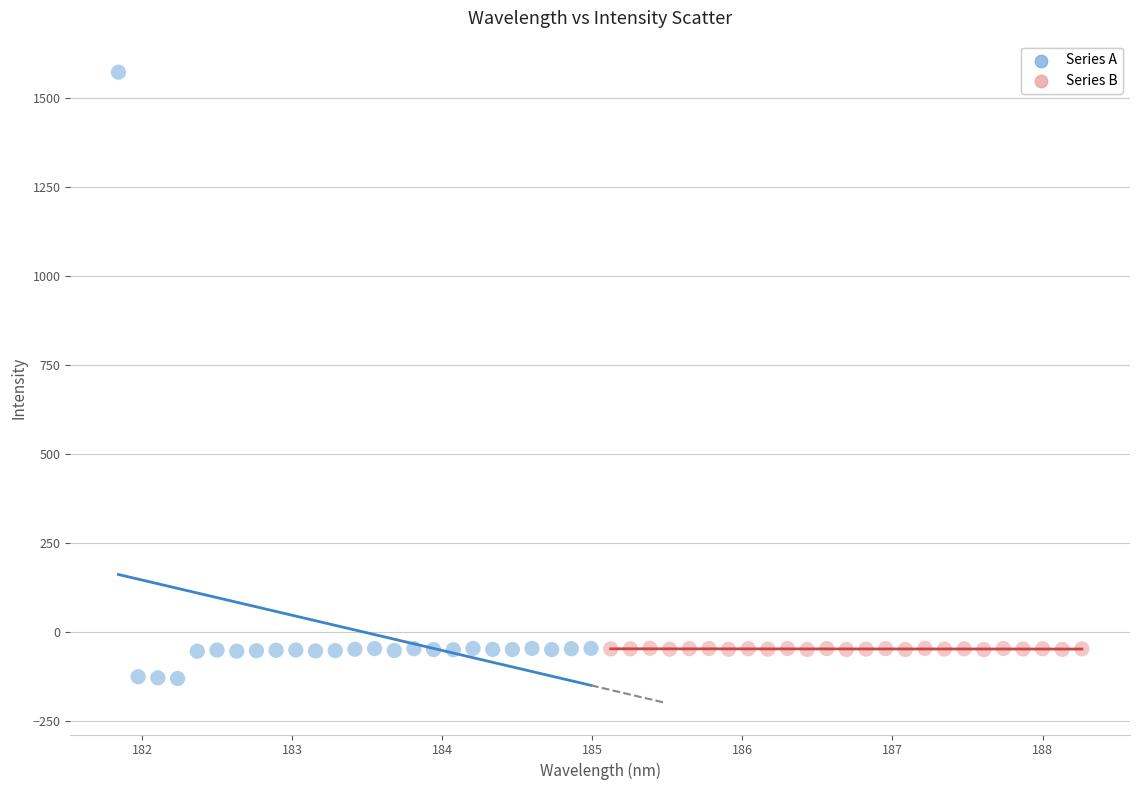

Which series contains the highest Y value?

Series A